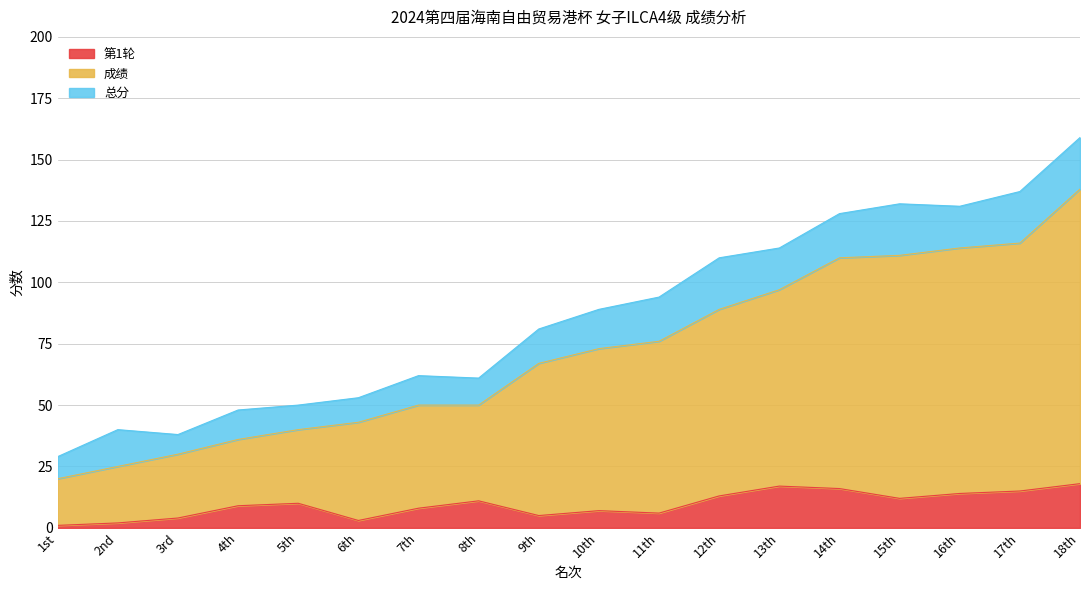

True or false: 第1轮 and 成绩 cross at least once.

False